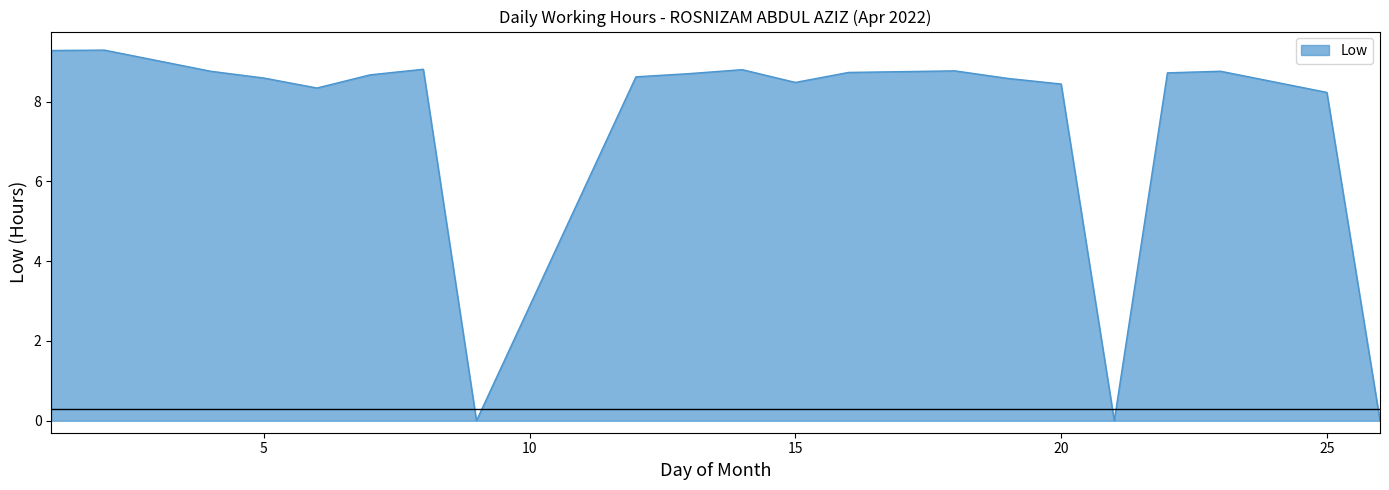

What is the greatest value displayed?

9.3